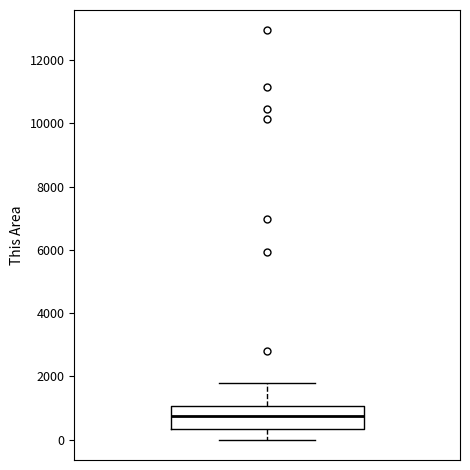

Transcribe this box plot: give where the median line is, the range the box spans, and where the two whiskers end, as read against the y-axis. The values are not printed on the chart, so give them approximately, as read against the axis.

median 800, box 400 to 1000, whiskers 0 to 1800